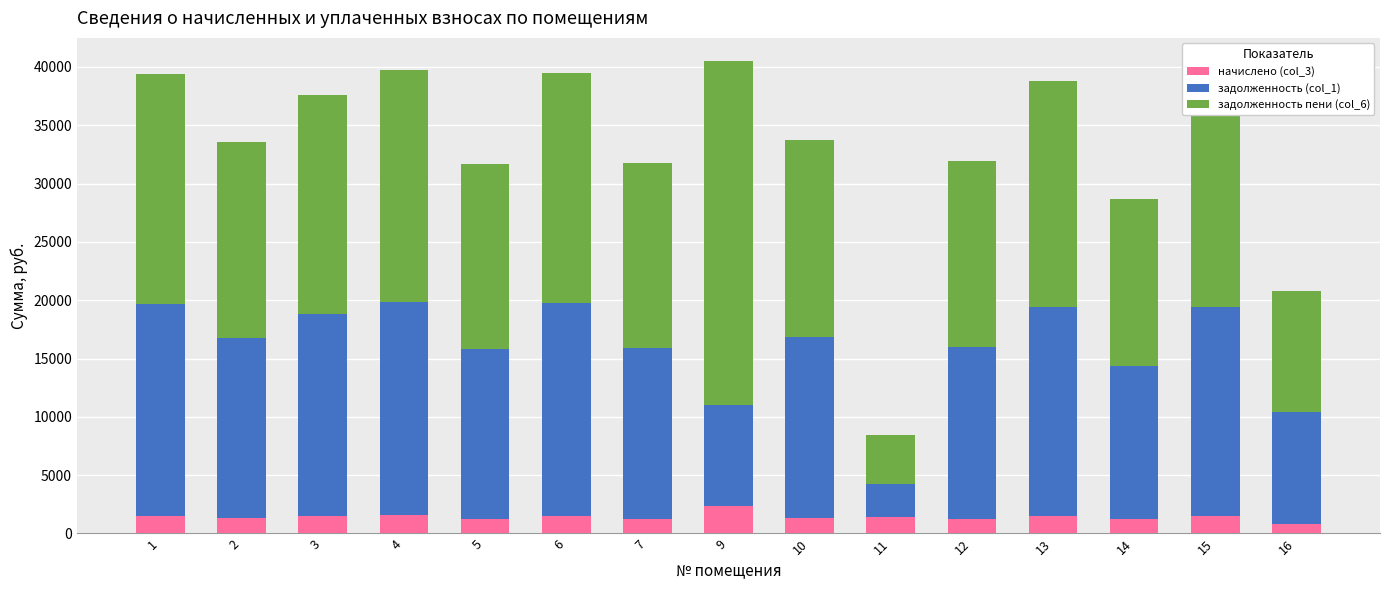

How many series are shown in this chart?

3